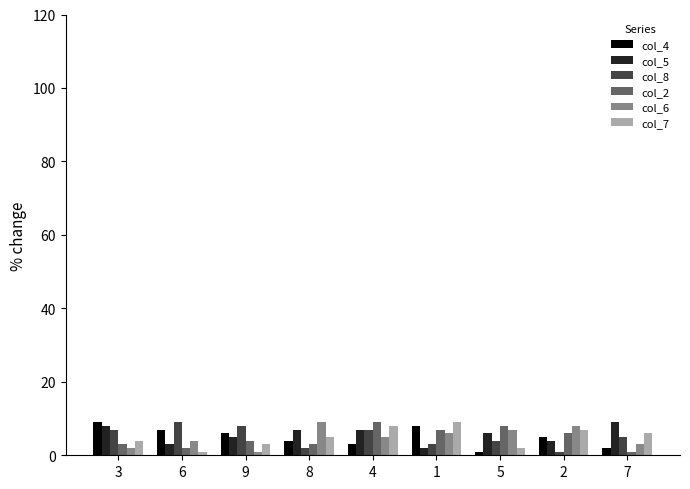

How many col_4 values are between 3 and 7?

5